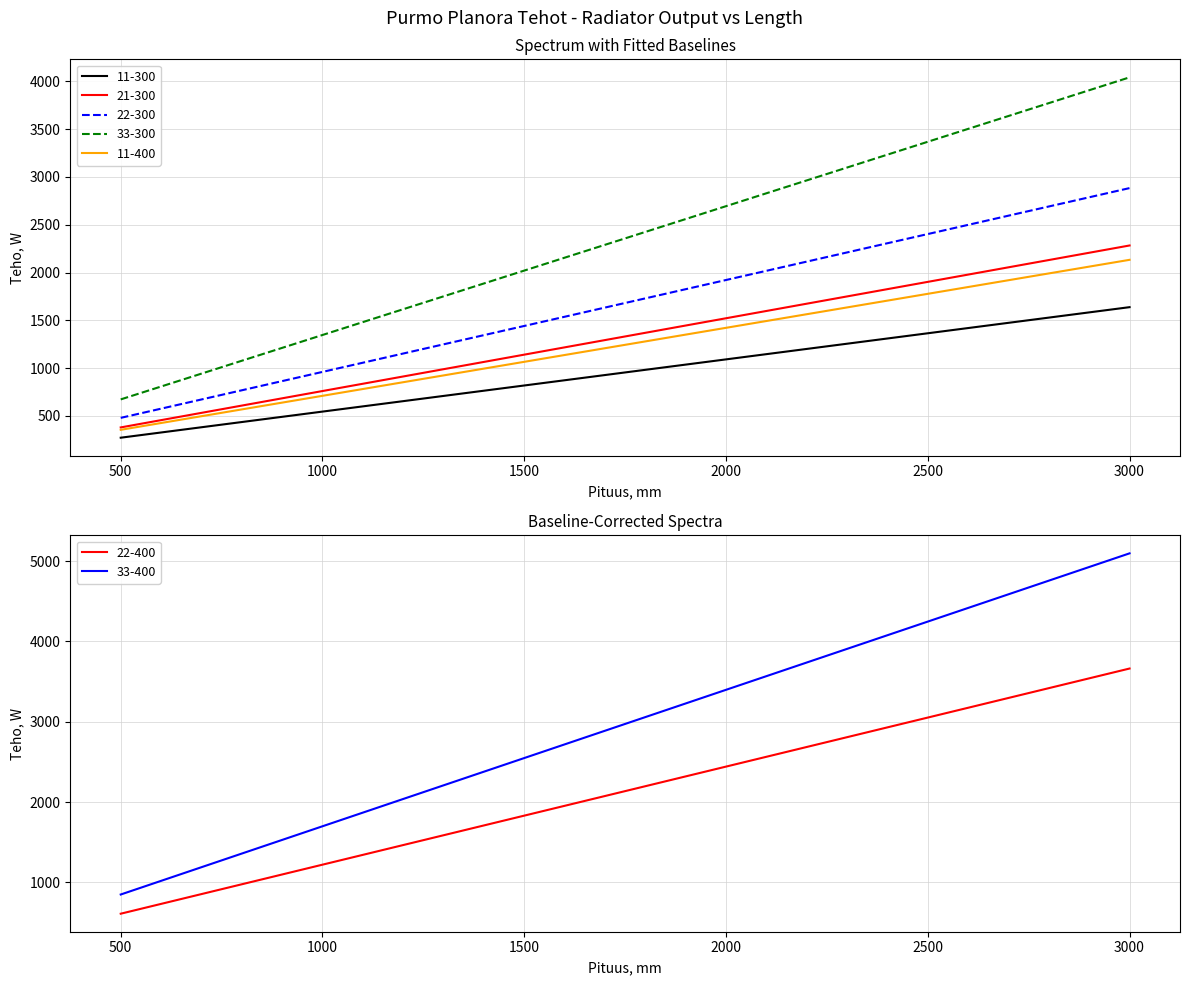

How many data points in 33-300 are above 1345?

7